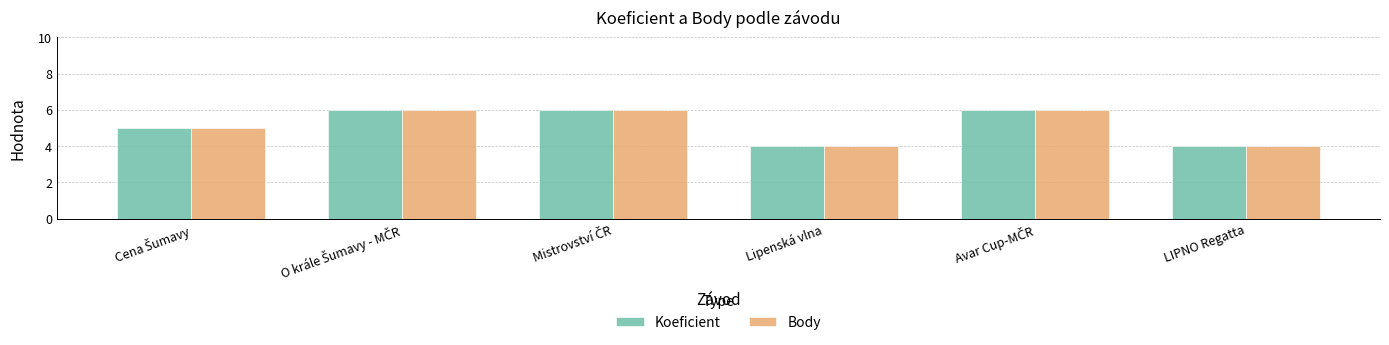

How many bars are there in each group?

2